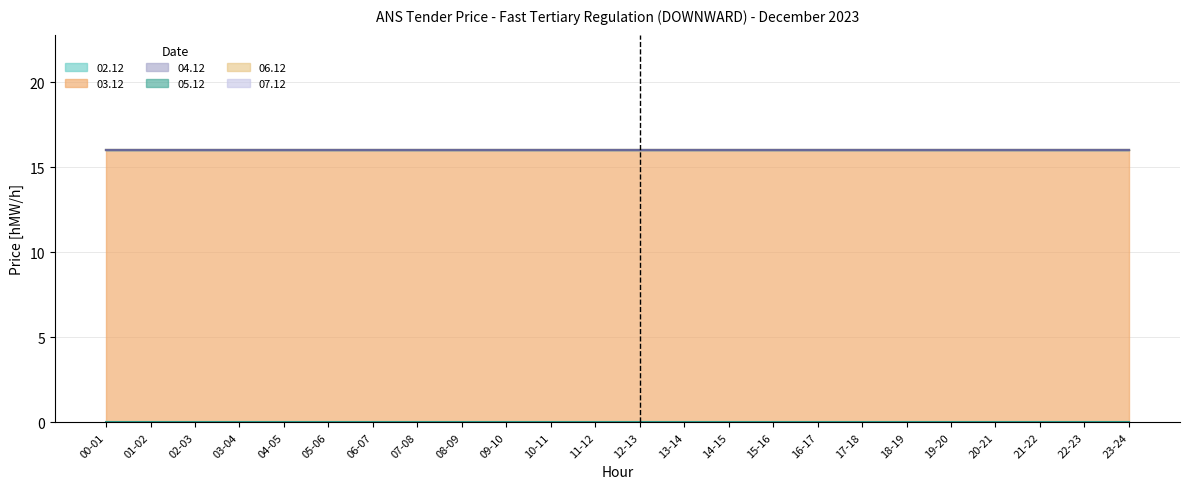

Reading right to left, what are all the values shown in this chart?

02.12: 23-24=0	22-23=0	21-22=0	20-21=0	19-20=0	18-19=0	17-18=0	16-17=0	15-16=0	14-15=0	13-14=0	12-13=0	11-12=0	10-11=0	09-10=0	08-09=0	07-08=0	06-07=0	05-06=0	04-05=0	03-04=0	02-03=0	01-02=0	00-01=0
03.12: 23-24=16	22-23=16	21-22=16	20-21=16	19-20=16	18-19=16	17-18=16	16-17=16	15-16=16	14-15=16	13-14=16	12-13=16	11-12=16	10-11=16	09-10=16	08-09=16	07-08=16	06-07=16	05-06=16	04-05=16	03-04=16	02-03=16	01-02=16	00-01=16
04.12: 23-24=0	22-23=0	21-22=0	20-21=0	19-20=0	18-19=0	17-18=0	16-17=0	15-16=0	14-15=0	13-14=0	12-13=0	11-12=0	10-11=0	09-10=0	08-09=0	07-08=0	06-07=0	05-06=0	04-05=0	03-04=0	02-03=0	01-02=0	00-01=0
05.12: 23-24=0	22-23=0	21-22=0	20-21=0	19-20=0	18-19=0	17-18=0	16-17=0	15-16=0	14-15=0	13-14=0	12-13=0	11-12=0	10-11=0	09-10=0	08-09=0	07-08=0	06-07=0	05-06=0	04-05=0	03-04=0	02-03=0	01-02=0	00-01=0
06.12: 23-24=0	22-23=0	21-22=0	20-21=0	19-20=0	18-19=0	17-18=0	16-17=0	15-16=0	14-15=0	13-14=0	12-13=0	11-12=0	10-11=0	09-10=0	08-09=0	07-08=0	06-07=0	05-06=0	04-05=0	03-04=0	02-03=0	01-02=0	00-01=0
07.12: 23-24=0	22-23=0	21-22=0	20-21=0	19-20=0	18-19=0	17-18=0	16-17=0	15-16=0	14-15=0	13-14=0	12-13=0	11-12=0	10-11=0	09-10=0	08-09=0	07-08=0	06-07=0	05-06=0	04-05=0	03-04=0	02-03=0	01-02=0	00-01=0